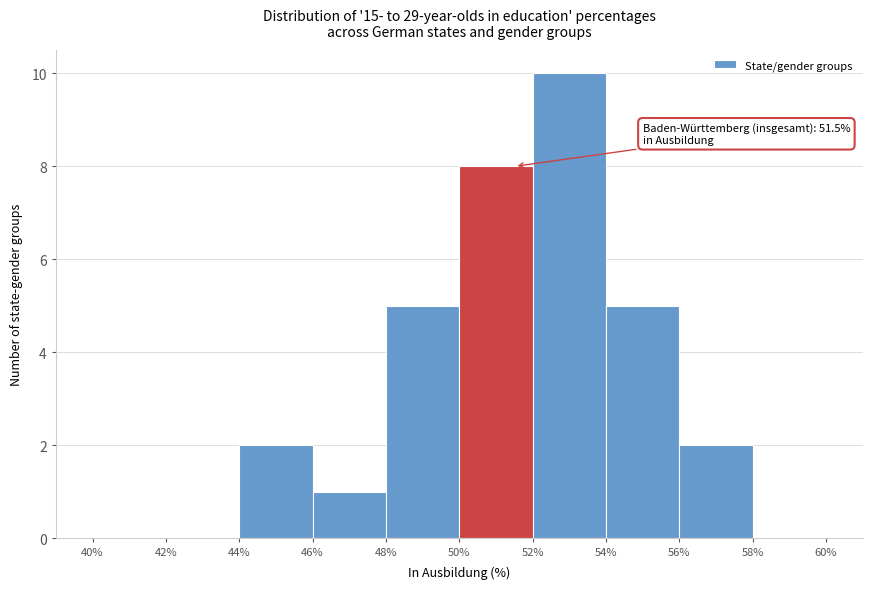

Over which range of the x-axis is the bar tallest?

52% to 54%